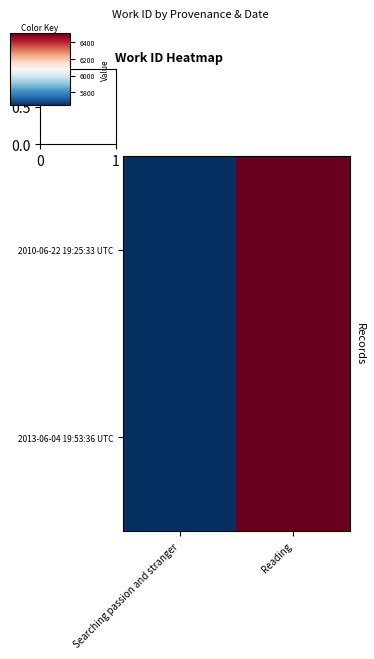

Reading left to right, extract all data points from this chart.

2010-06-22 19:25:33 UTC: Searching passion and stranger=5644	Reading=6506
2013-06-04 19:53:36 UTC: Searching passion and stranger=5644	Reading=6506